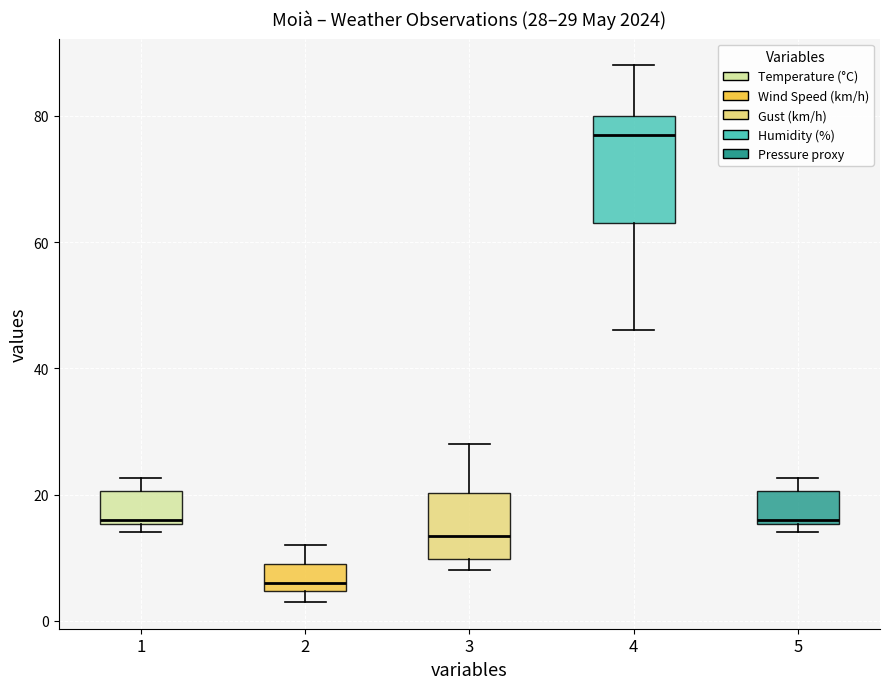

Which box's median line is the lowest?

2